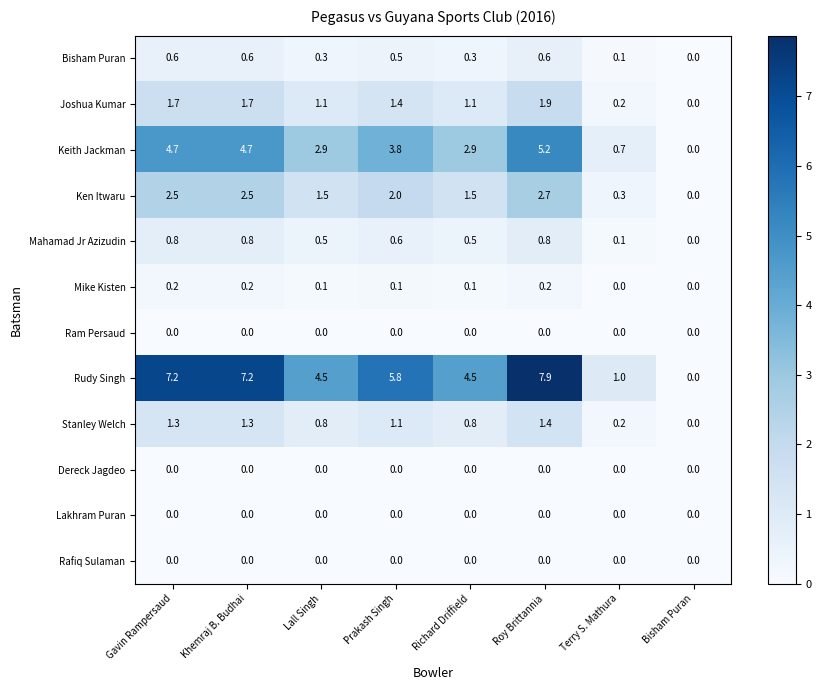

What is the highest value of the Keith Jackman series?

5.2